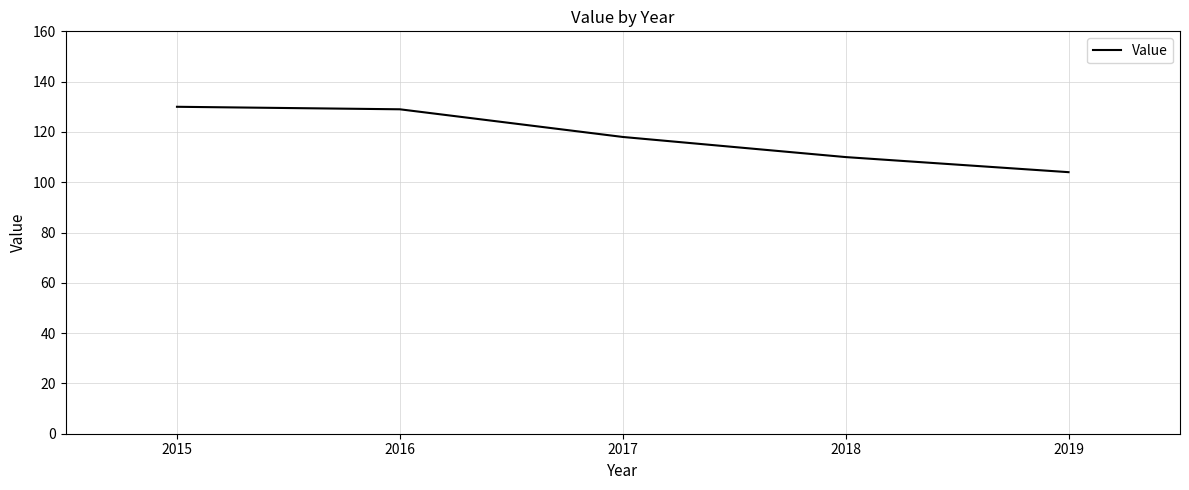

True or false: the data shows 110 at 2018.

True